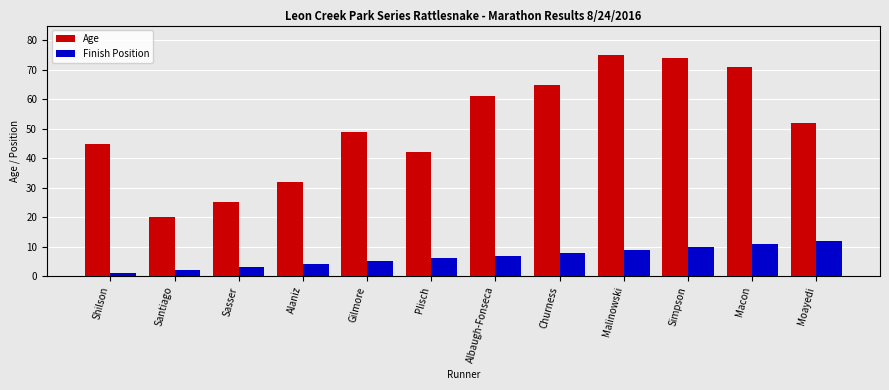

Which series changed the most between Shilson and Alaniz?

Age